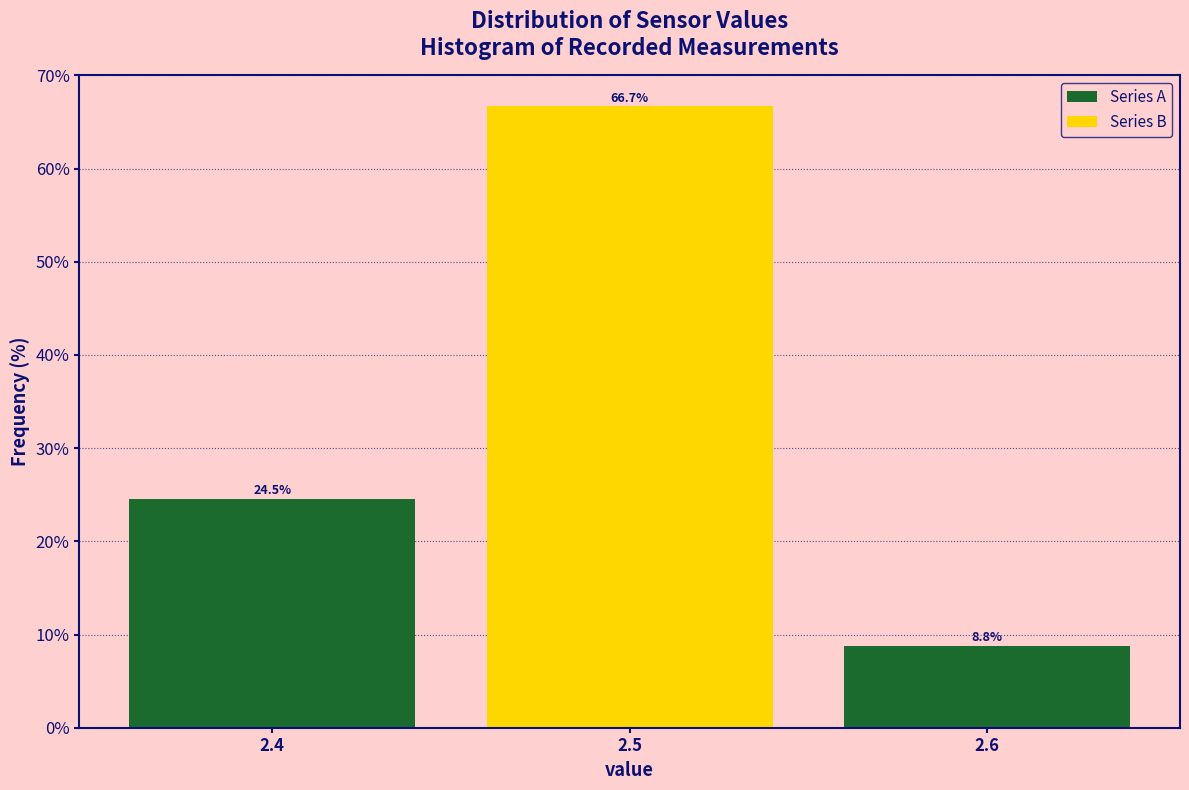

Reading left to right, list every bar in this chart as the range it spans on the x-axis followed by its height.

2.35 to 2.45: 24.5
2.45 to 2.55: 66.7
2.55 to 2.65: 8.8